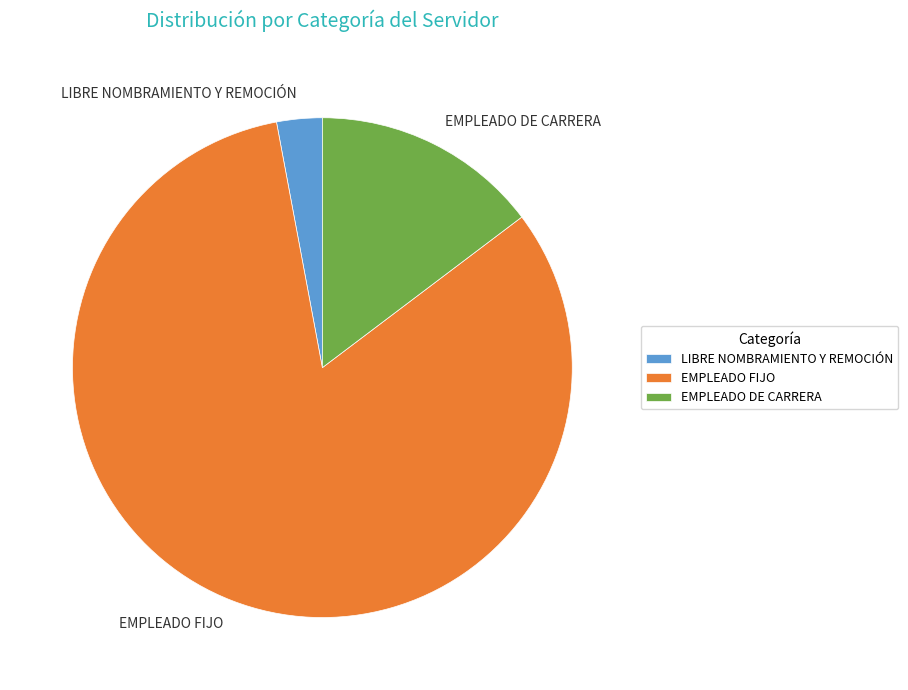

Which slice is the largest?

EMPLEADO FIJO